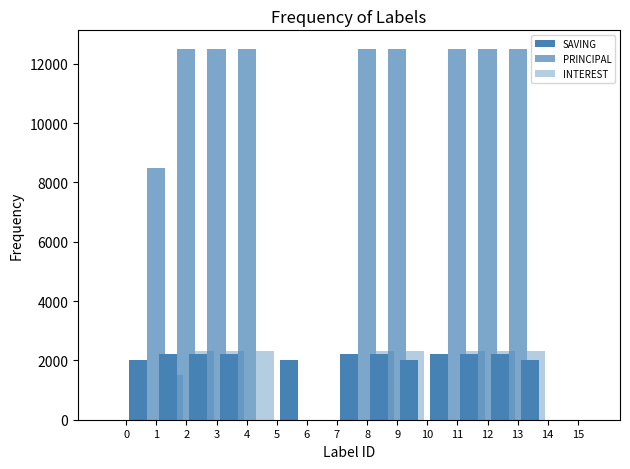

How many positive values does the SAVING series have?

12